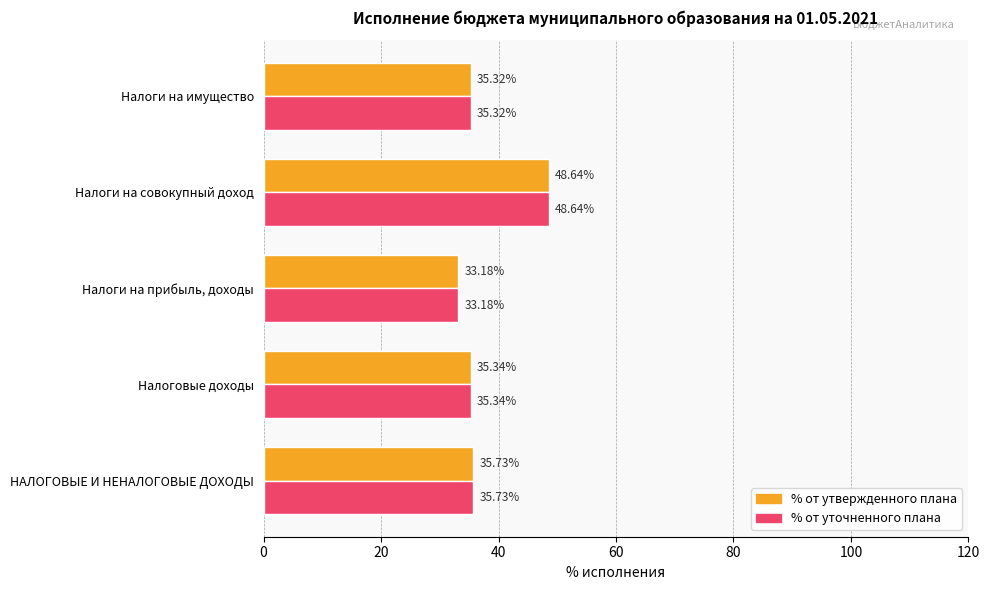

What is the difference between the maximum and minimum values in the % от уточненного плана series?

15.5